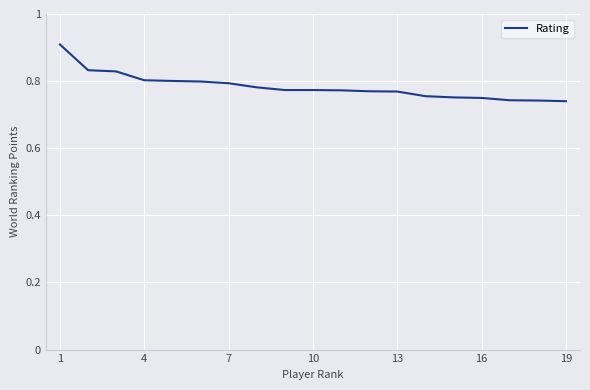

The value at 10 is 1.3. True or false?

False